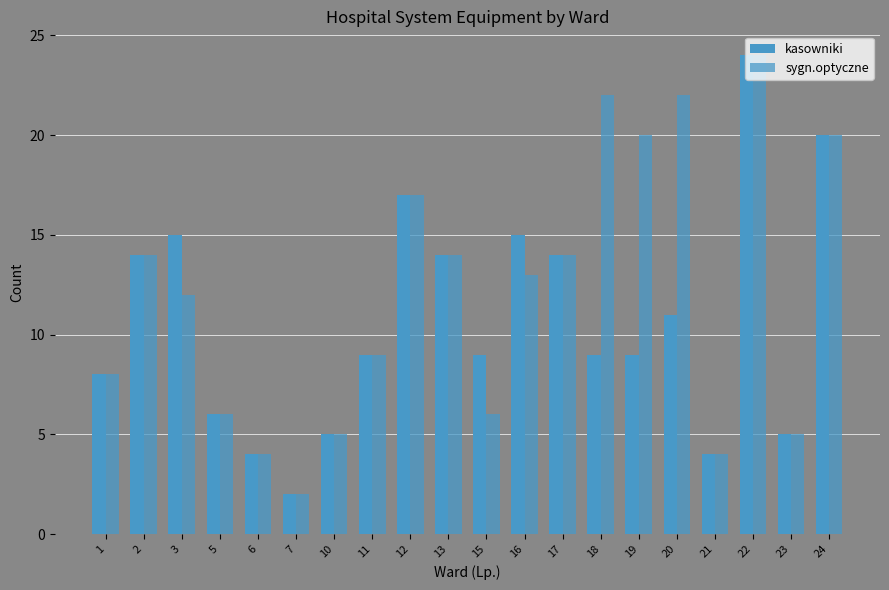

Is the value of kasowniki at 20 greater than the value of sygn.optyczne at 11?

Yes